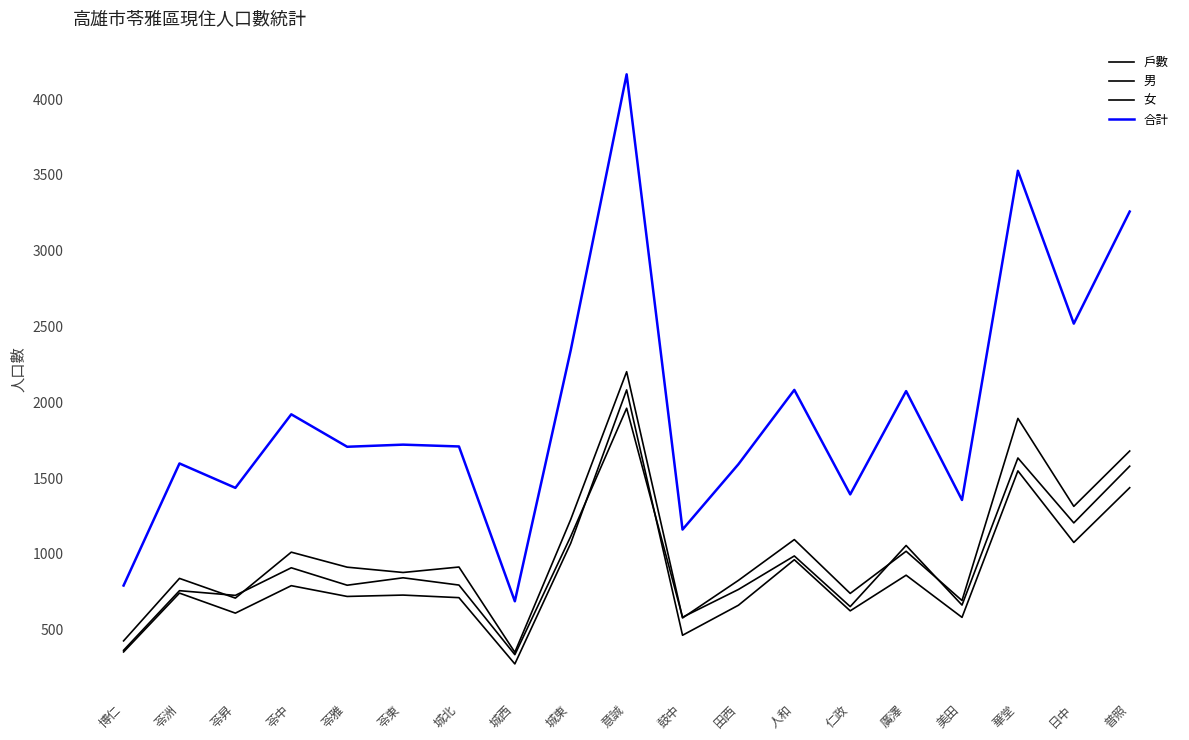

Which category has the highest value in the 合計 series?

意誠